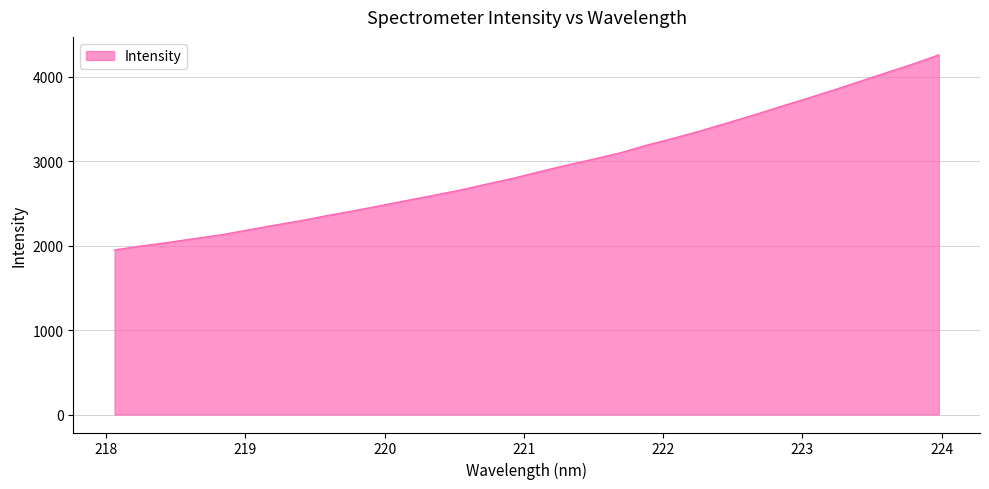

What is the difference between the maximum and minimum values?

2312.0